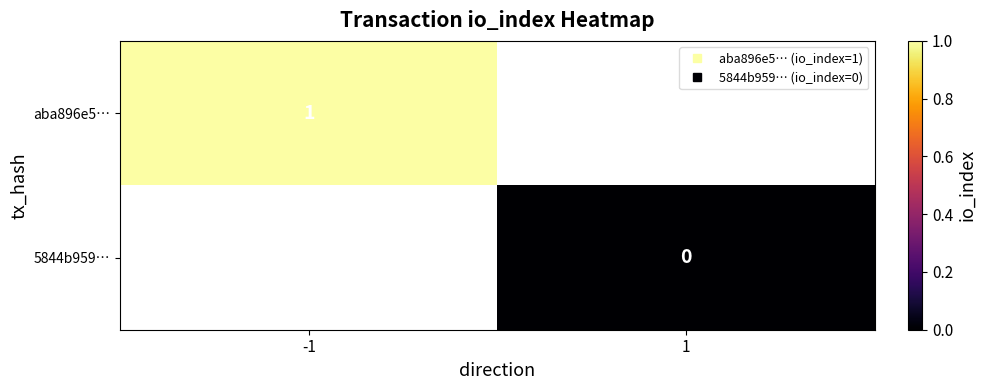

Which category has the lowest value across all series?

1